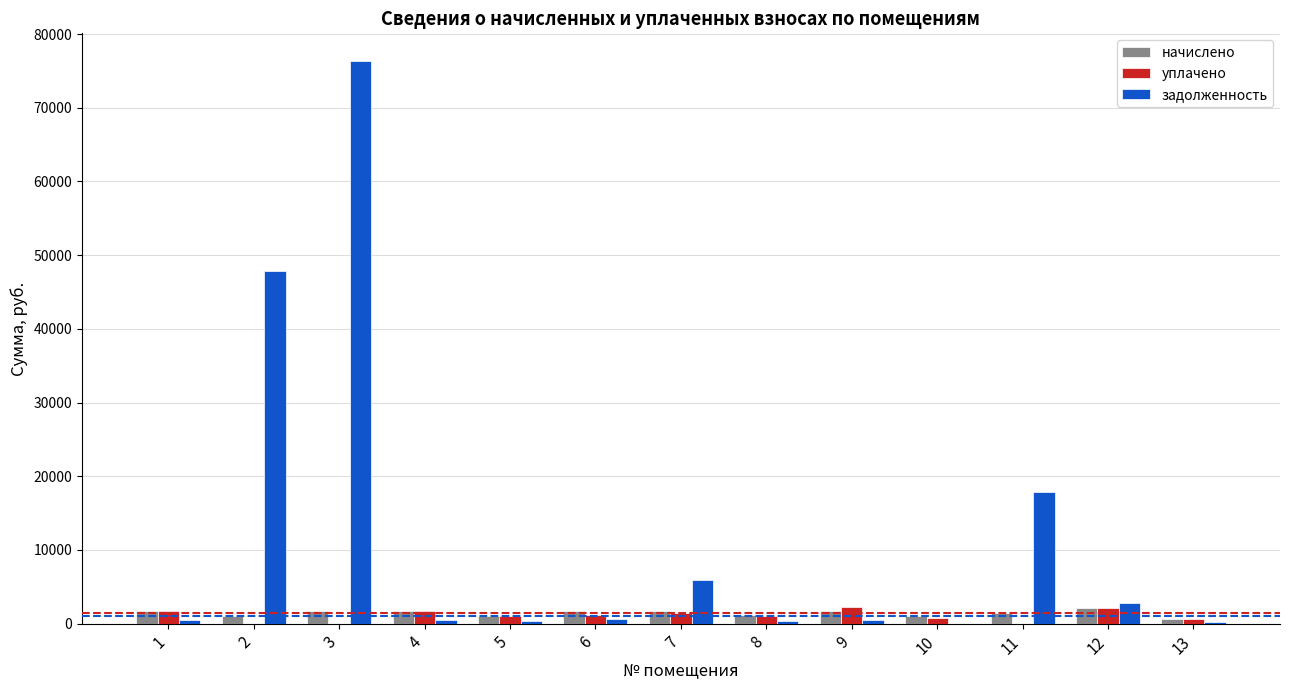

How many groups of bars are there?

13